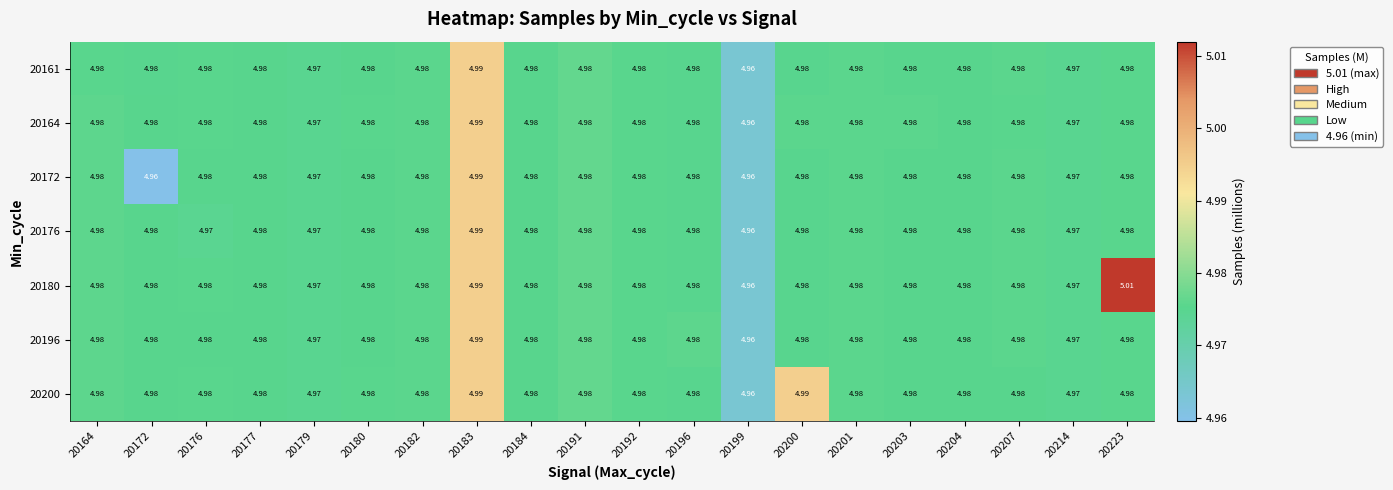

Is the value of 20172 at 20172 greater than the value of 20176 at 20177?

No